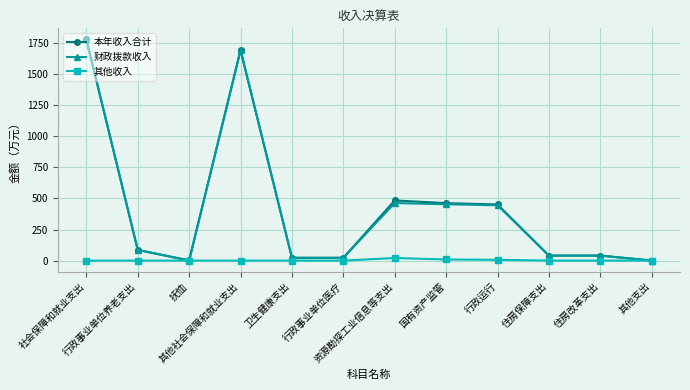

What is the value of the 本年收入合计 point at the 2nd from the left?

85.6